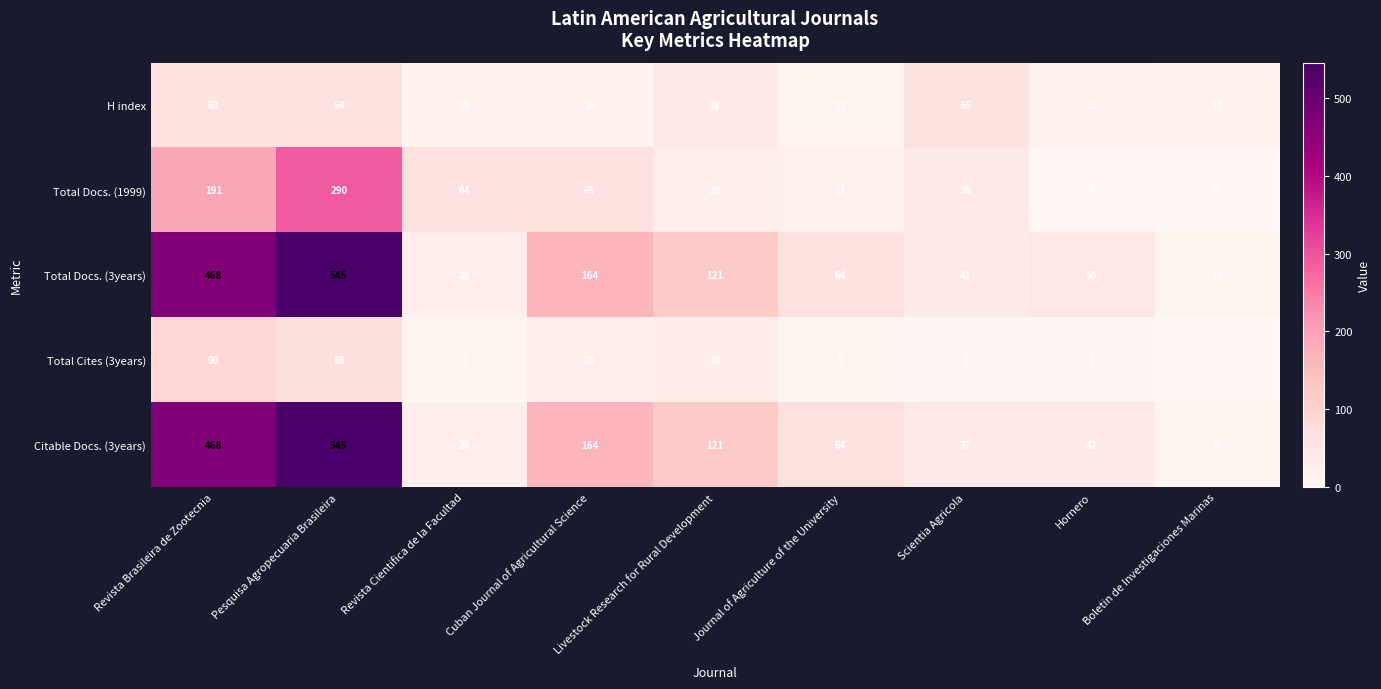

What is the difference between the maximum and minimum values in the Total Cites (3years) series?

89